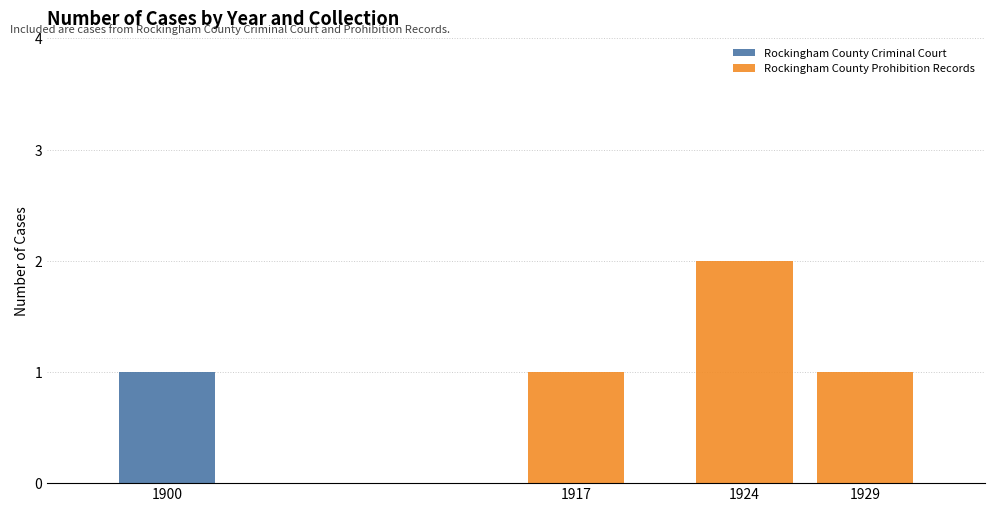

The Rockingham County Criminal Court series shows 0 at 1900. True or false?

False